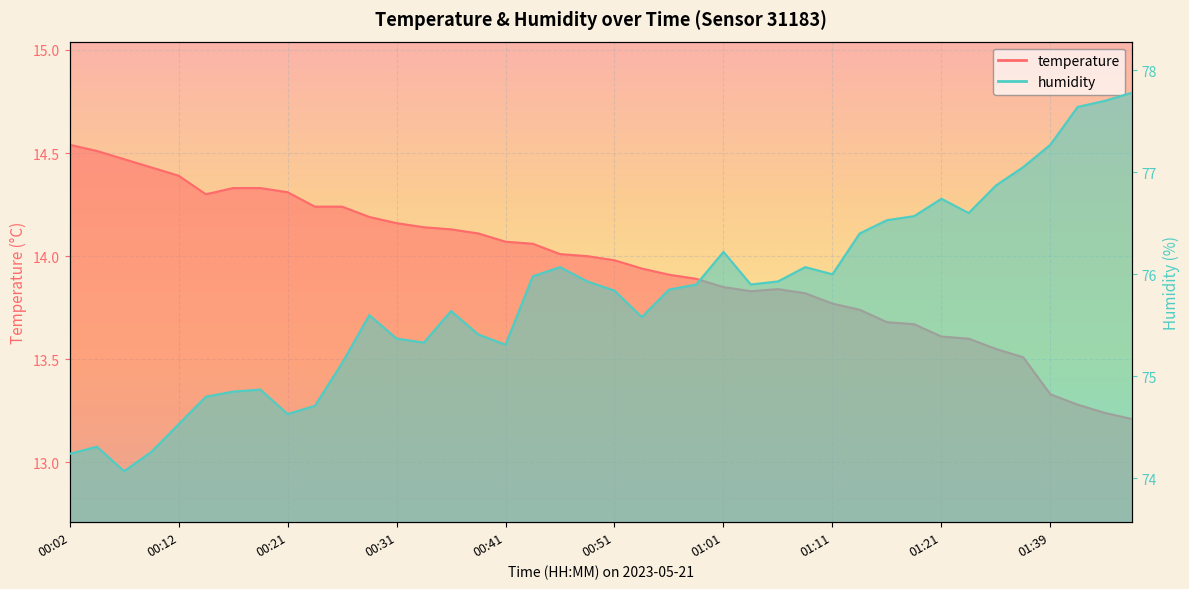

What position from the left is 00:09?

4